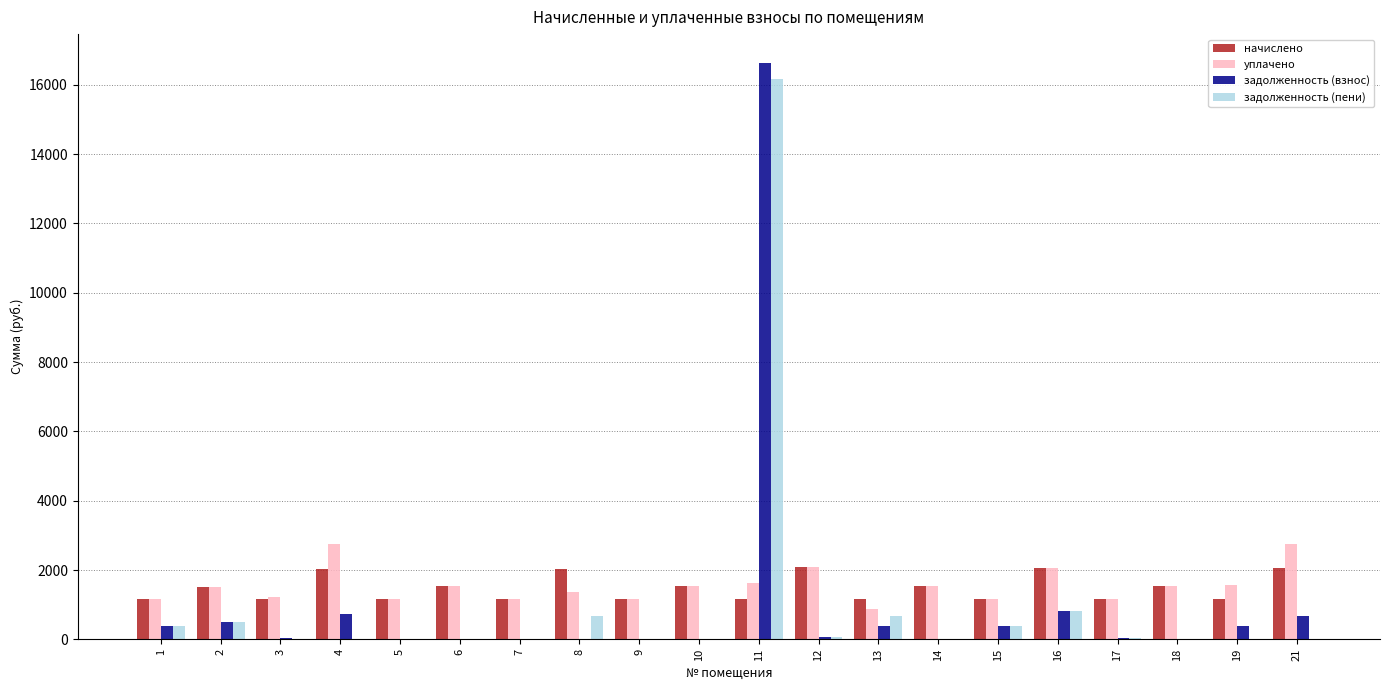

What is the total value across all series at 13?

3097.1